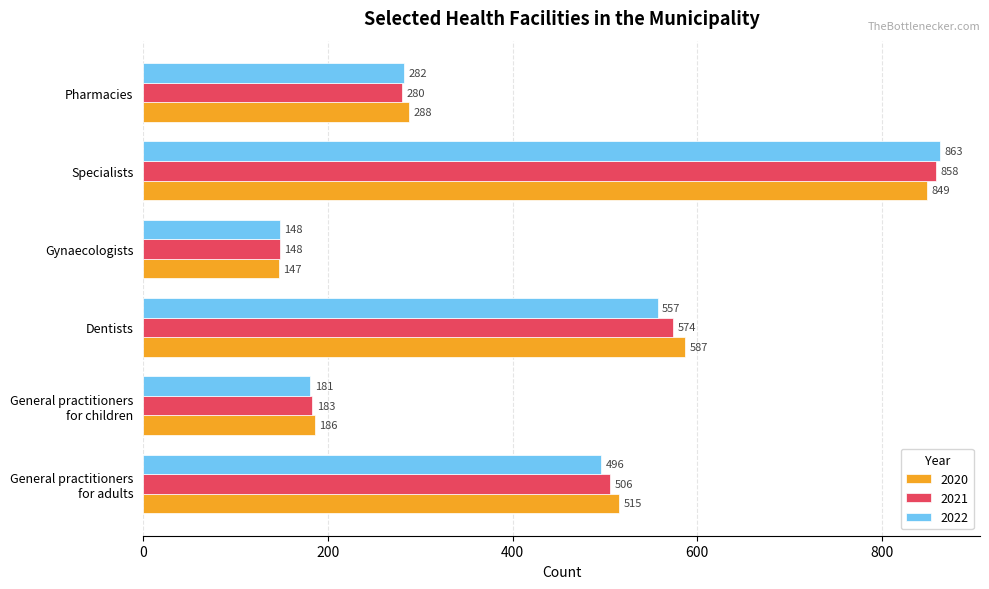

Rank the series by their average value, from lowest to highest.

2022, 2021, 2020